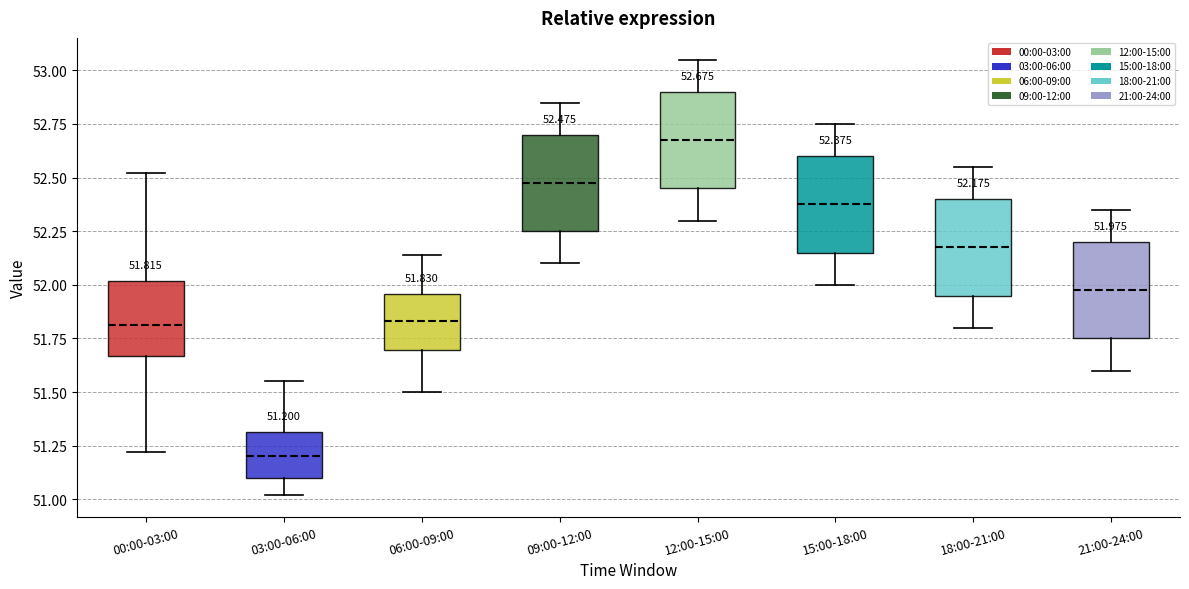

Which box has the highest median line?

12:00-15:00